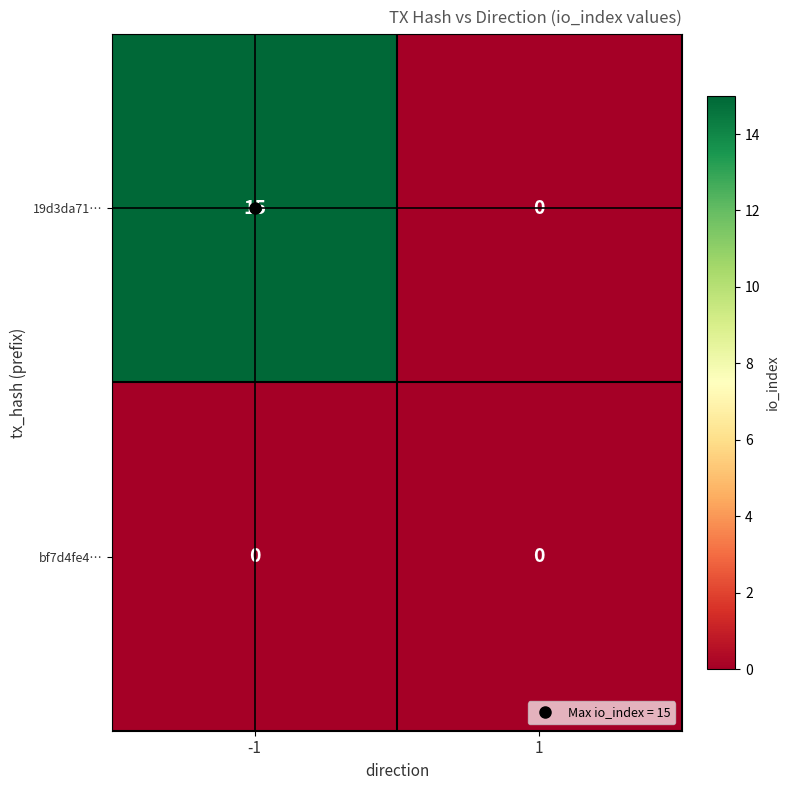

Which series has the widest spread of values?

19d3da71…